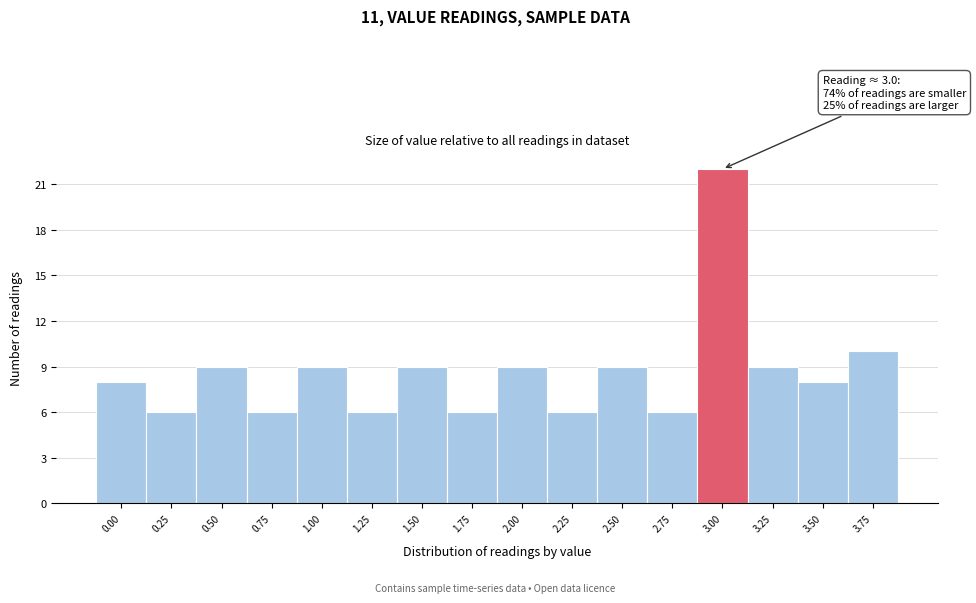

Reading left to right, list all the values displayed in this chart.

0.00=8	0.25=6	0.50=9	0.75=6	1.00=9	1.25=6	1.50=9	1.75=6	2.00=9	2.25=6	2.50=9	2.75=6	3.00=22	3.25=9	3.50=8	3.75=10